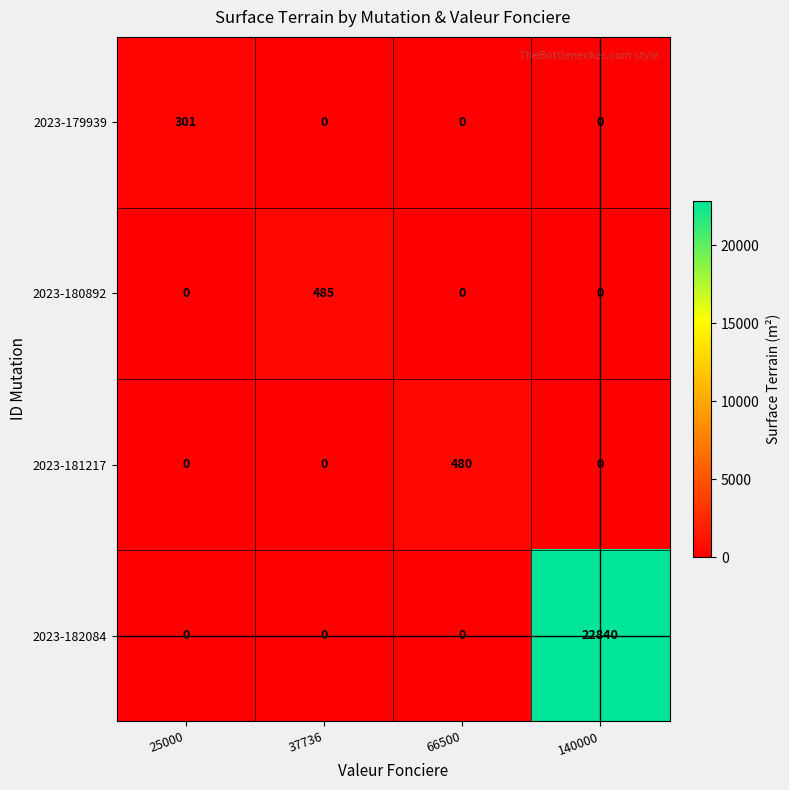

The 2023-180892 series shows 110 at 37736. True or false?

False